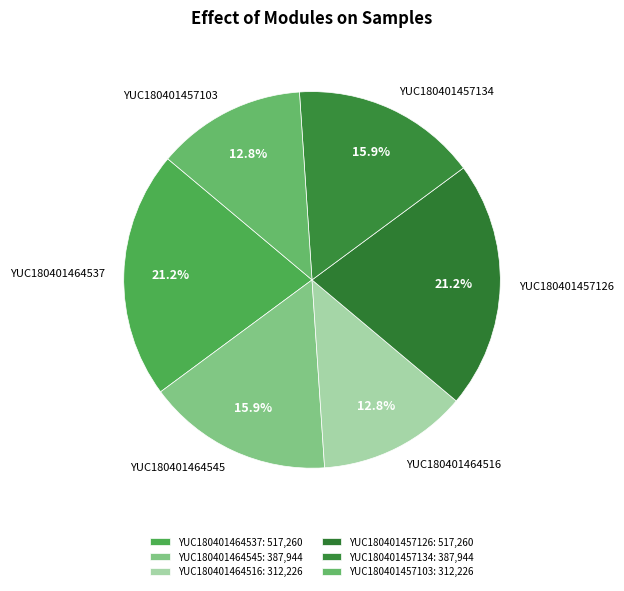

Does any single category account for the majority?

No